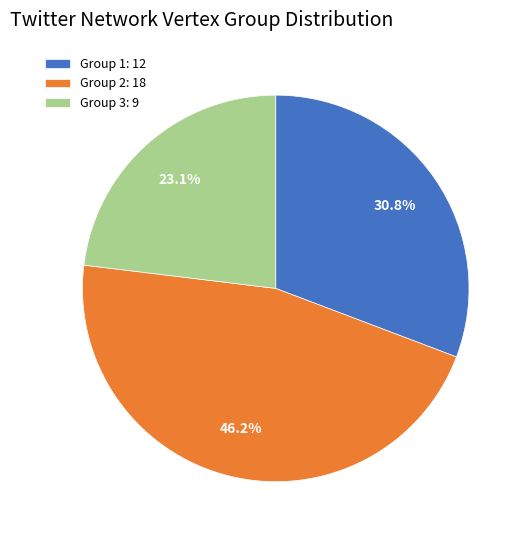

Which has a higher value, Group 2: 18 or Group 3: 9?

Group 2: 18